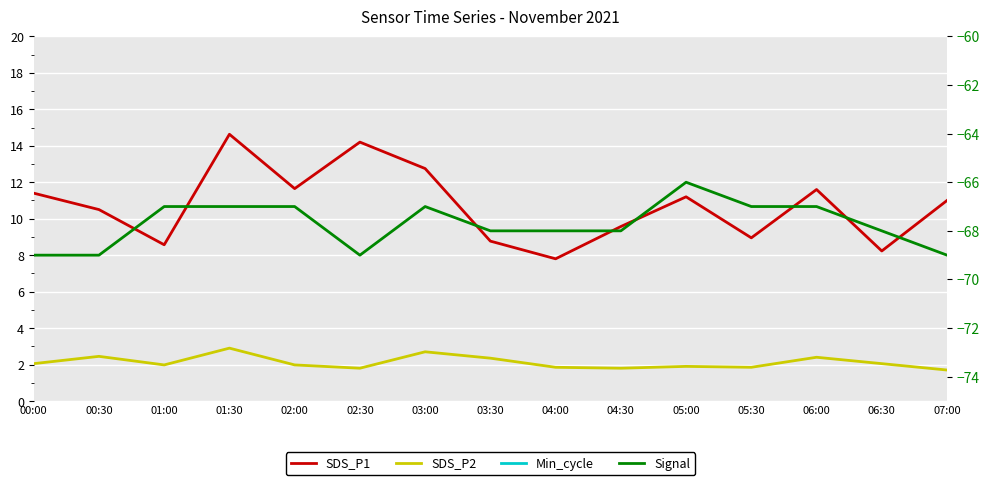

What is the greatest value displayed?

28.0